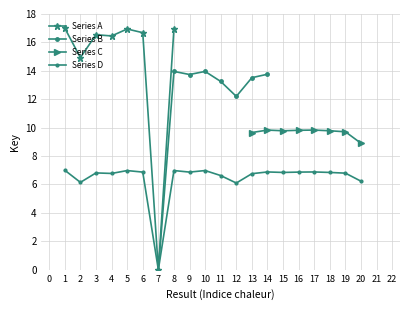

True or false: there are more than 2 points higher than both neighbors.

True